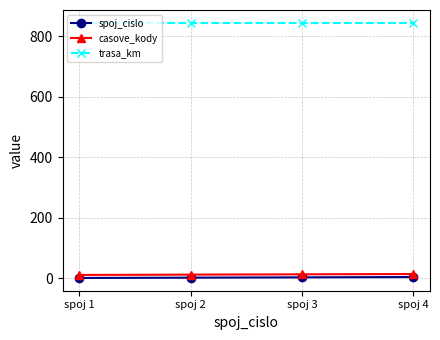

At how many categories does at least one series exceed 283?

4